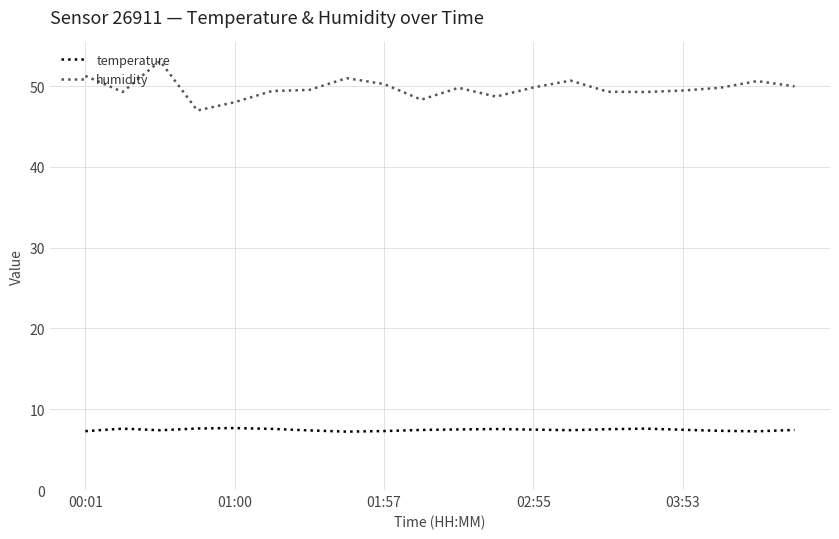

List the series in order of their peak value, lowest first.

temperature, humidity